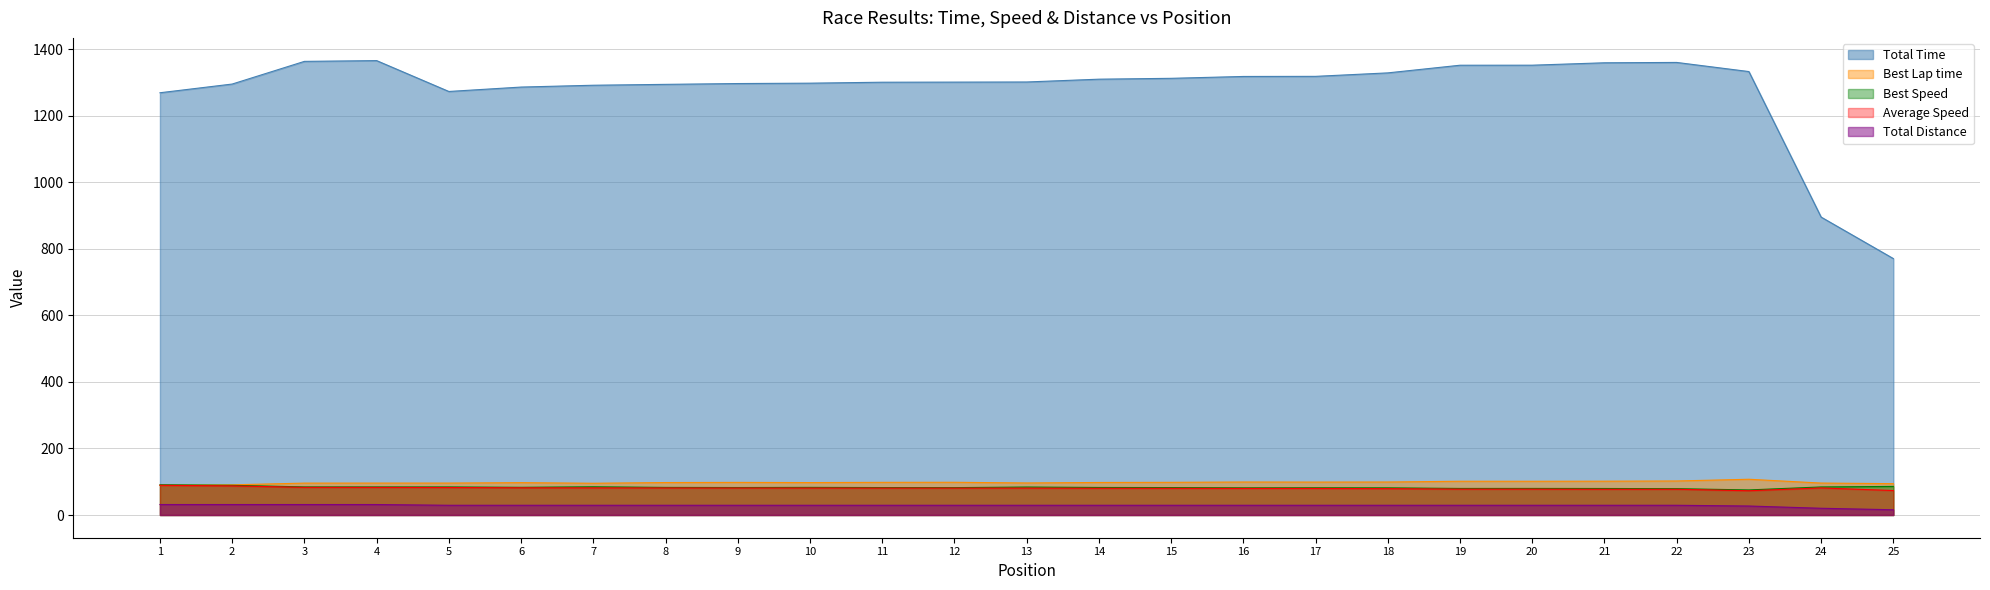

How many values in the Average Speed series exceed 80?

16